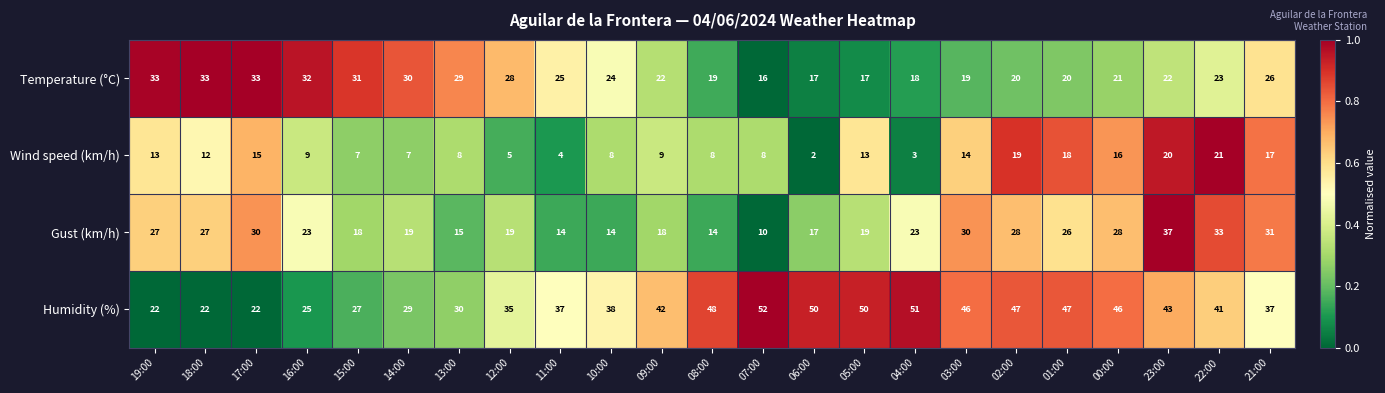

What is the difference between the Gust (km/h) values at 23:00 and 19:00?

10